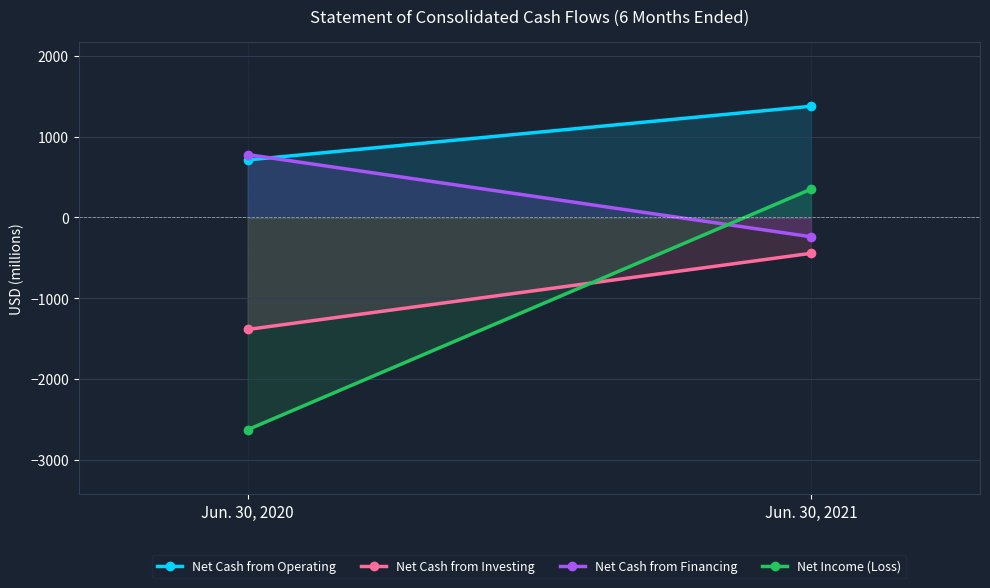

Reading right to left, extract all data points from this chart.

Net Cash from Operating: 1376	711
Net Cash from Investing: -445	-1388
Net Cash from Financing: -240	778
Net Income (Loss): 349	-2629